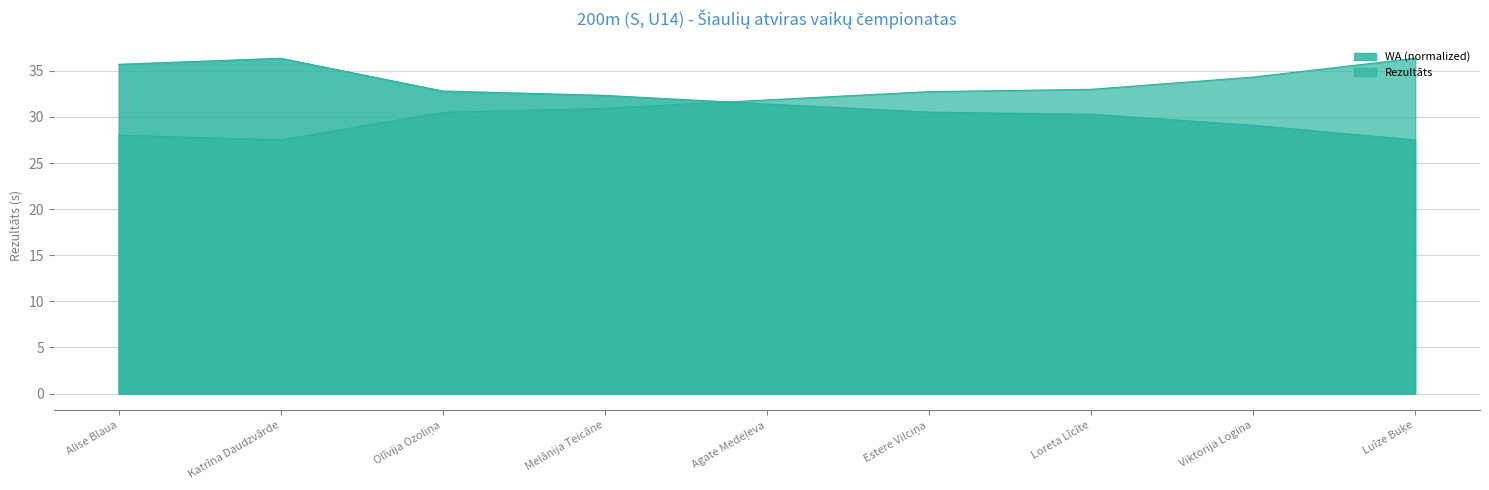

Which series has the largest total across all categories?

WA